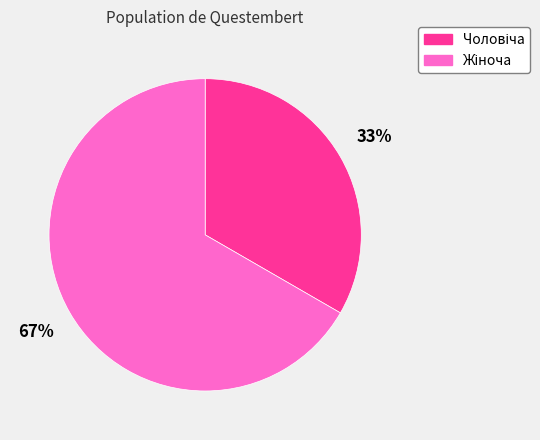

Is there a majority slice in this chart?

Yes